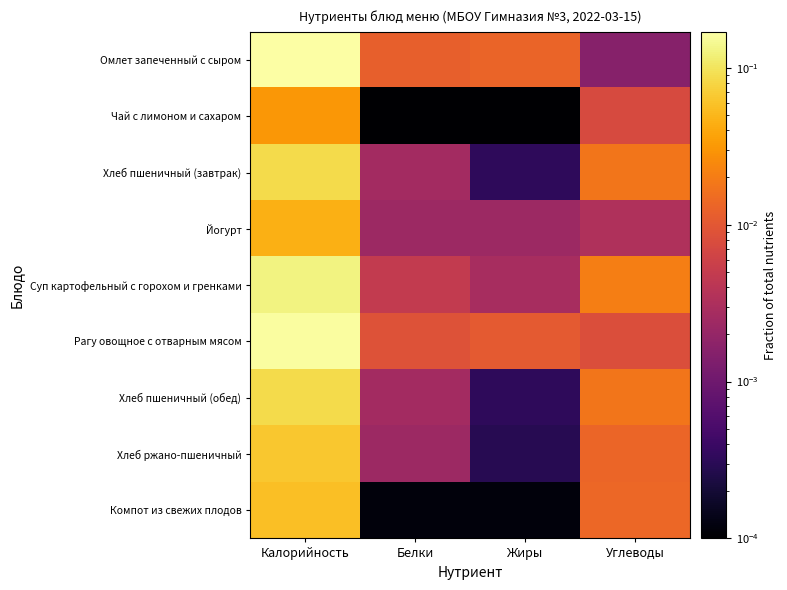

What is the total value across all series at Углеводы?

0.1